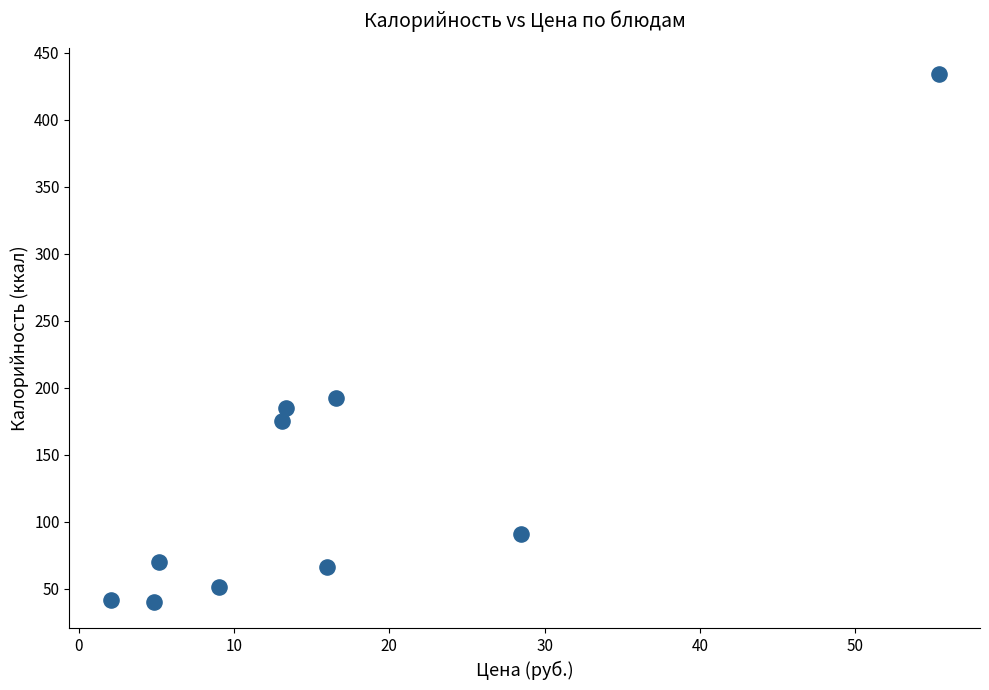

What is the average X value?

16.4